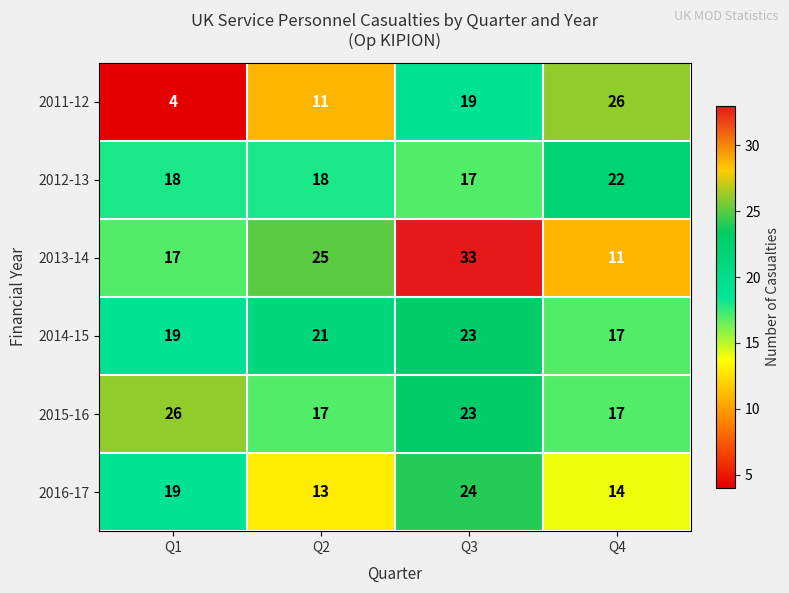

What is the total value across all series at Q2?

105